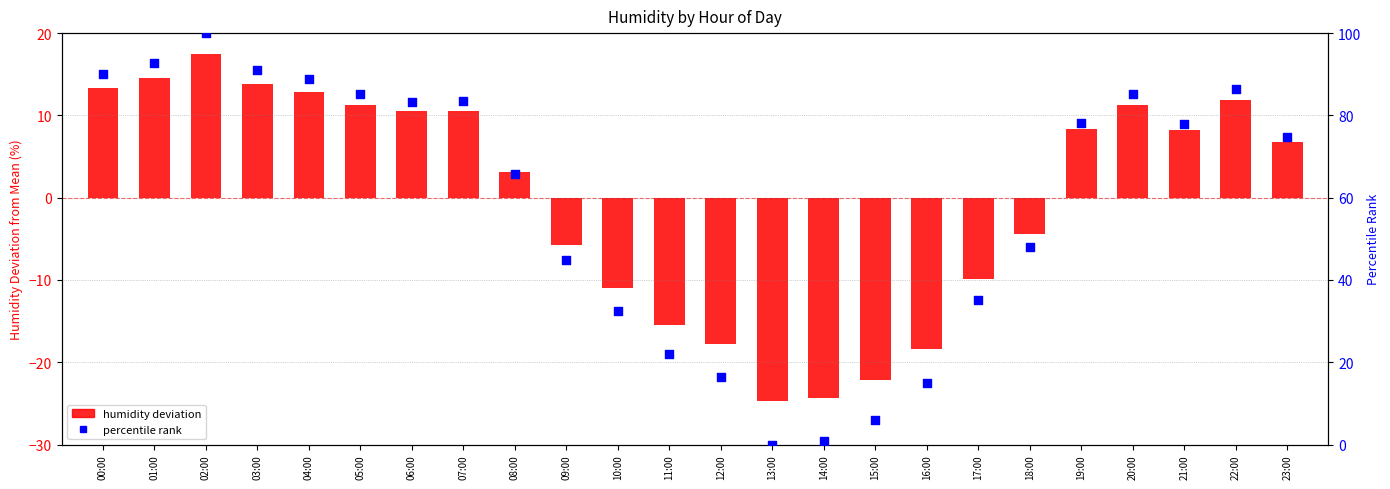

Which series reaches the minimum Y coordinate?

humidity deviation